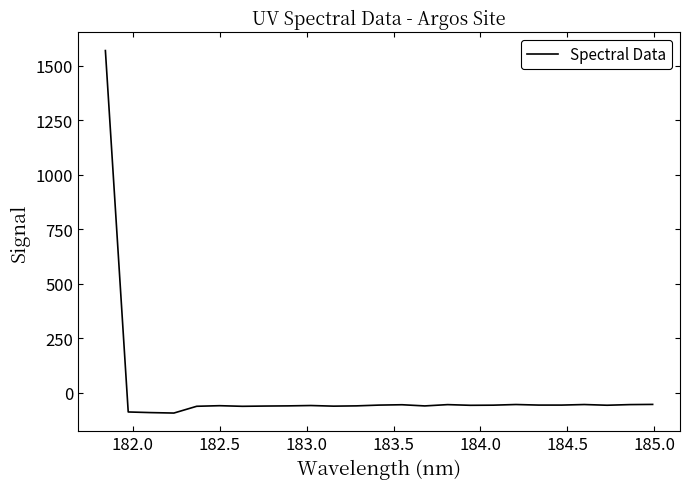

What is the difference between the maximum and minimum values?

1663.6